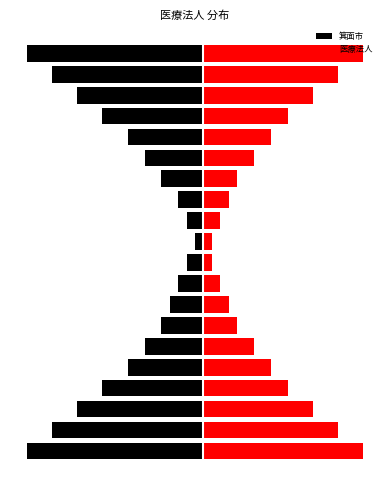

At how many categories does at least one series exceed -19?

20